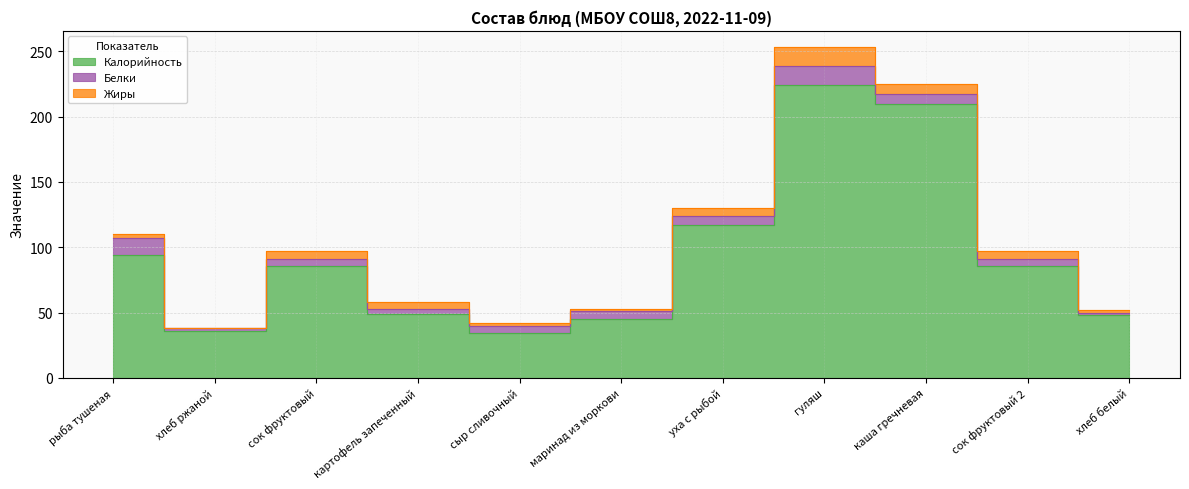

True or false: Белки has more than 2 points higher than both neighbors.

False